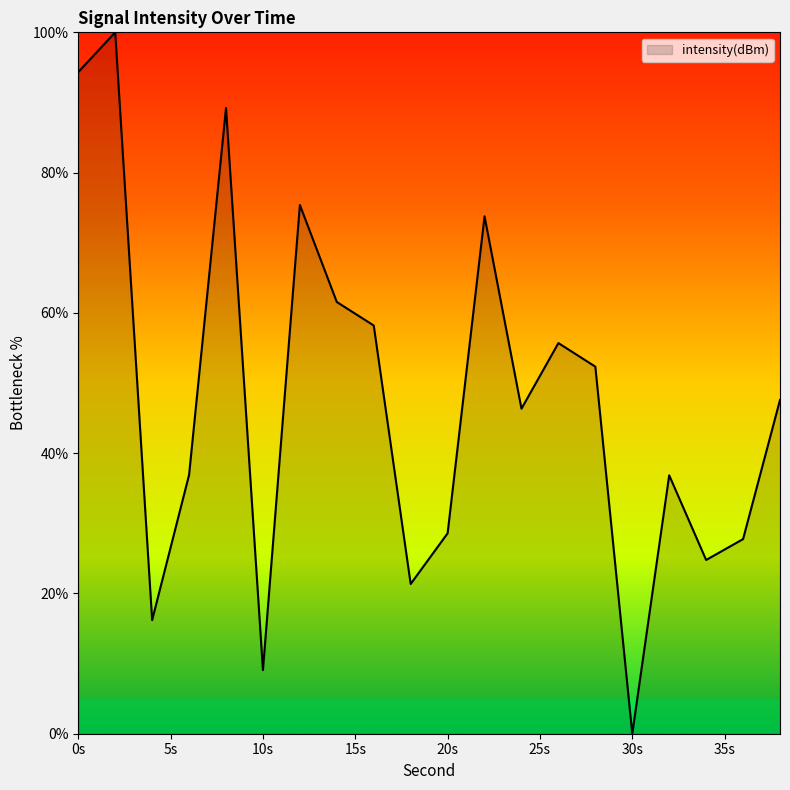

How many values are above zero?

19